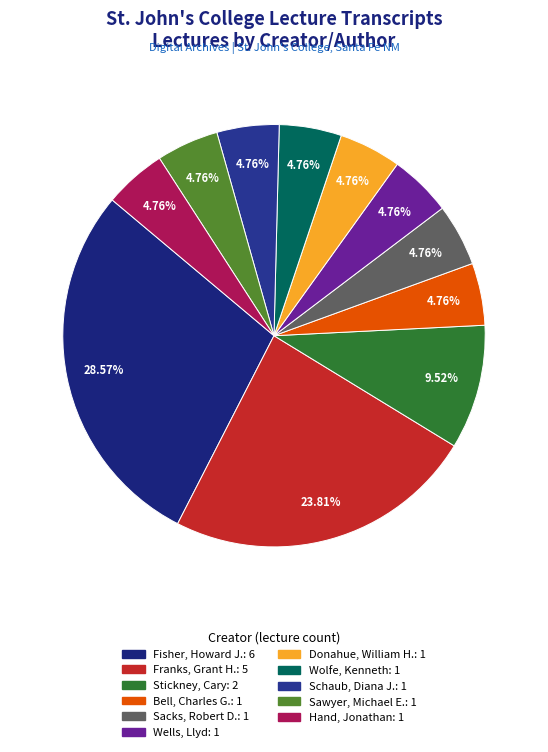

Which category has the biggest portion of the pie?

Fisher, Howard J.